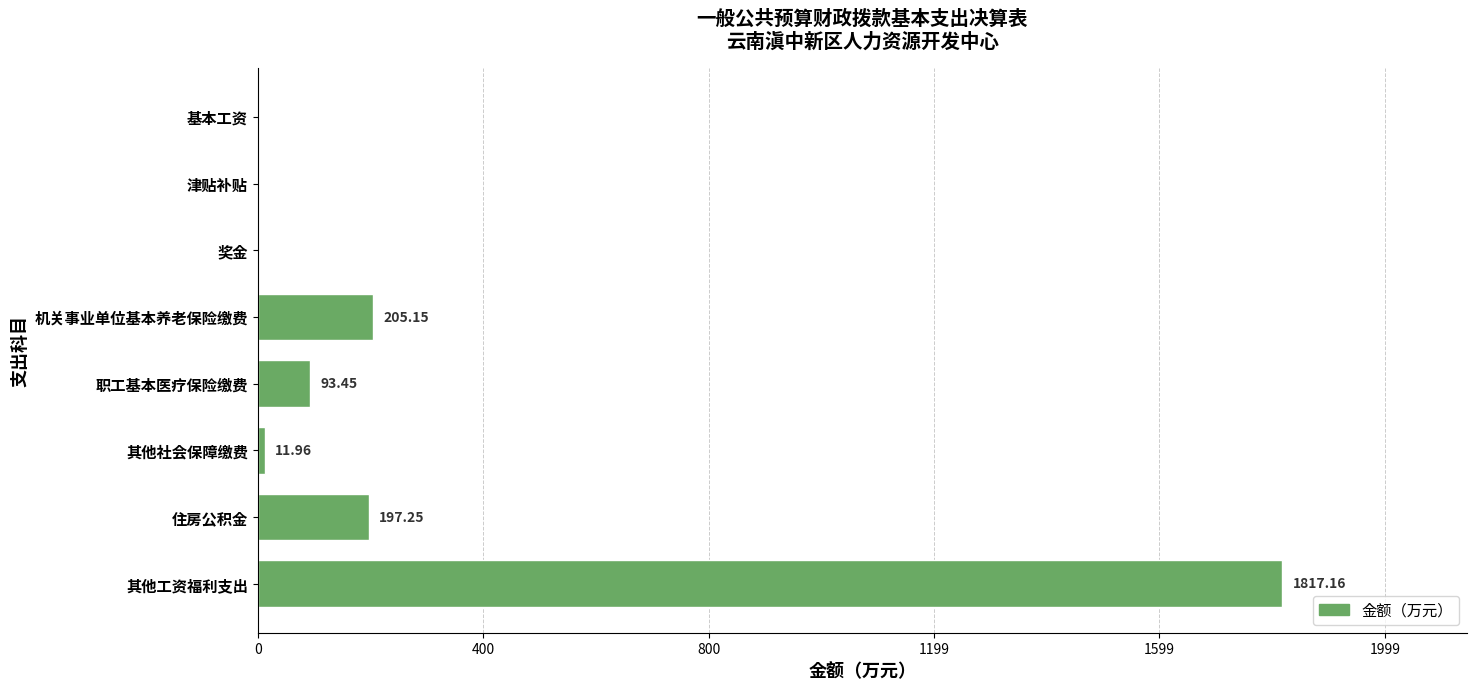

Which category has the highest value across all series?

其他工资福利支出